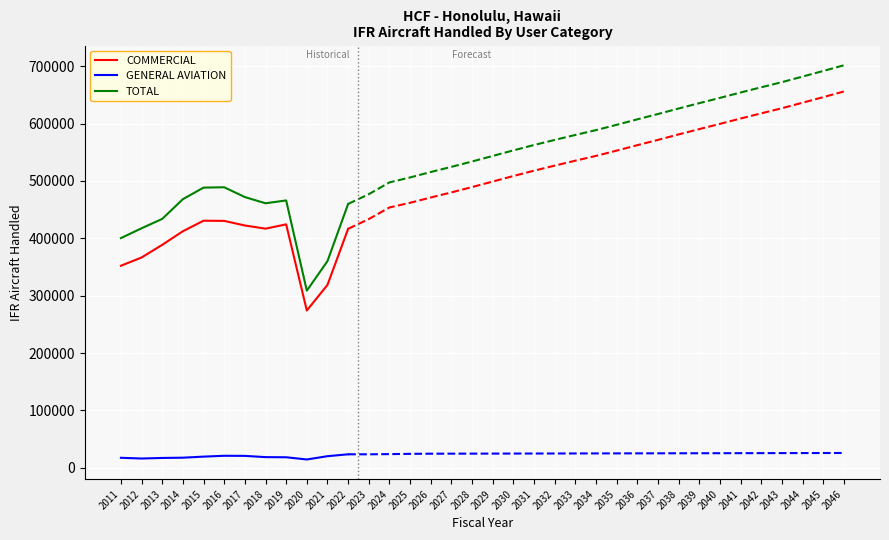

Rank the series at 2019 from lowest to highest value.

GENERAL AVIATION, COMMERCIAL, TOTAL